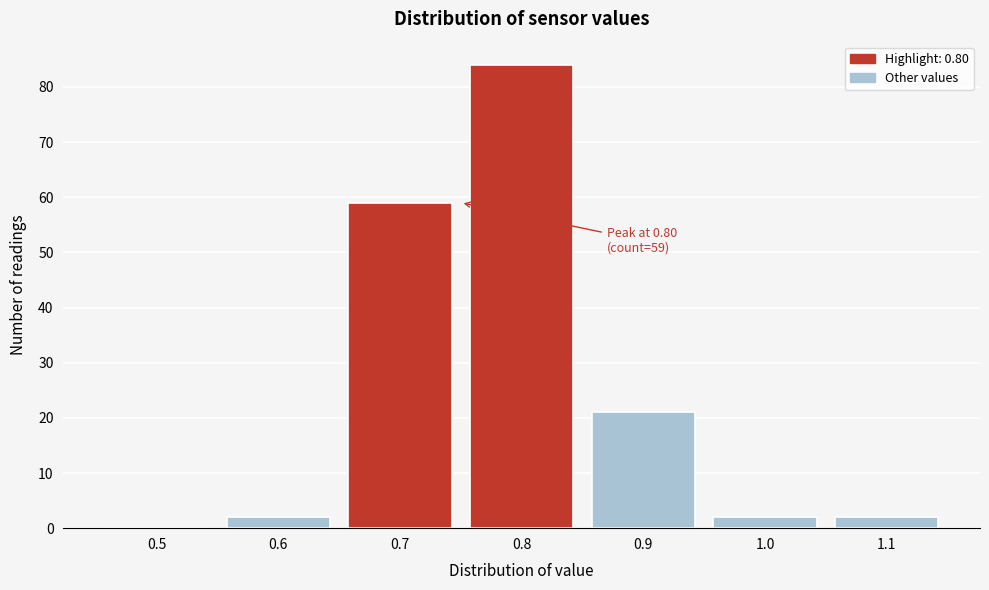

Reading left to right, transcribe all the data shown in this chart.

0.5=0	0.6=2	0.7=59	0.8=84	0.9=21	1.0=2	1.1=2